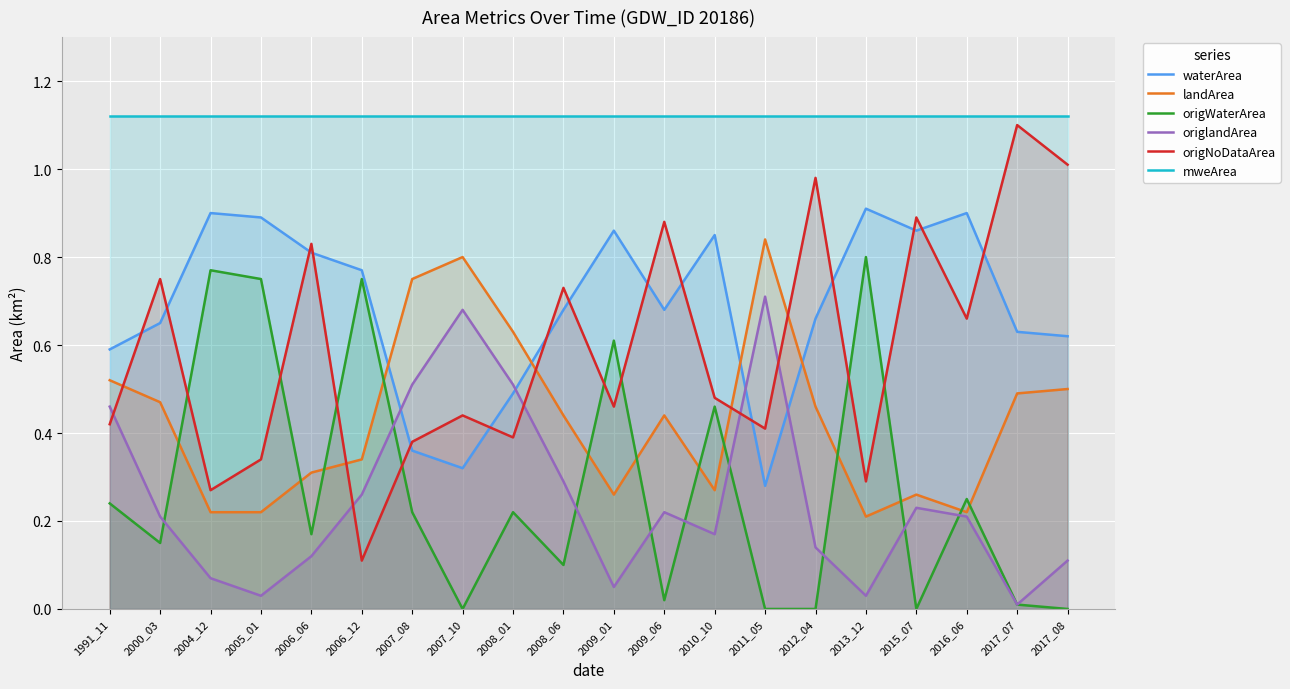

Reading right to left, list all the values displayed in this chart.

waterArea: 2017_08=0.6	2017_07=0.6	2016_06=0.9	2015_07=0.9	2013_12=0.9	2012_04=0.7	2011_05=0.3	2010_10=0.8	2009_06=0.7	2009_01=0.9	2008_06=0.7	2008_01=0.5	2007_10=0.3	2007_08=0.4	2006_12=0.8	2006_06=0.8	2005_01=0.9	2004_12=0.9	2000_03=0.7	1991_11=0.6
landArea: 2017_08=0.5	2017_07=0.5	2016_06=0.2	2015_07=0.3	2013_12=0.2	2012_04=0.5	2011_05=0.8	2010_10=0.3	2009_06=0.4	2009_01=0.3	2008_06=0.4	2008_01=0.6	2007_10=0.8	2007_08=0.8	2006_12=0.3	2006_06=0.3	2005_01=0.2	2004_12=0.2	2000_03=0.5	1991_11=0.5
origWaterArea: 2017_08=0.0	2017_07=0.0	2016_06=0.2	2015_07=0.0	2013_12=0.8	2012_04=0.0	2011_05=0.0	2010_10=0.5	2009_06=0.0	2009_01=0.6	2008_06=0.1	2008_01=0.2	2007_10=0.0	2007_08=0.2	2006_12=0.8	2006_06=0.2	2005_01=0.8	2004_12=0.8	2000_03=0.1	1991_11=0.2
origlandArea: 2017_08=0.1	2017_07=0.0	2016_06=0.2	2015_07=0.2	2013_12=0.0	2012_04=0.1	2011_05=0.7	2010_10=0.2	2009_06=0.2	2009_01=0.1	2008_06=0.3	2008_01=0.5	2007_10=0.7	2007_08=0.5	2006_12=0.3	2006_06=0.1	2005_01=0.0	2004_12=0.1	2000_03=0.2	1991_11=0.5
origNoDataArea: 2017_08=1.0	2017_07=1.1	2016_06=0.7	2015_07=0.9	2013_12=0.3	2012_04=1.0	2011_05=0.4	2010_10=0.5	2009_06=0.9	2009_01=0.5	2008_06=0.7	2008_01=0.4	2007_10=0.4	2007_08=0.4	2006_12=0.1	2006_06=0.8	2005_01=0.3	2004_12=0.3	2000_03=0.8	1991_11=0.4
mweArea: 2017_08=1.1	2017_07=1.1	2016_06=1.1	2015_07=1.1	2013_12=1.1	2012_04=1.1	2011_05=1.1	2010_10=1.1	2009_06=1.1	2009_01=1.1	2008_06=1.1	2008_01=1.1	2007_10=1.1	2007_08=1.1	2006_12=1.1	2006_06=1.1	2005_01=1.1	2004_12=1.1	2000_03=1.1	1991_11=1.1